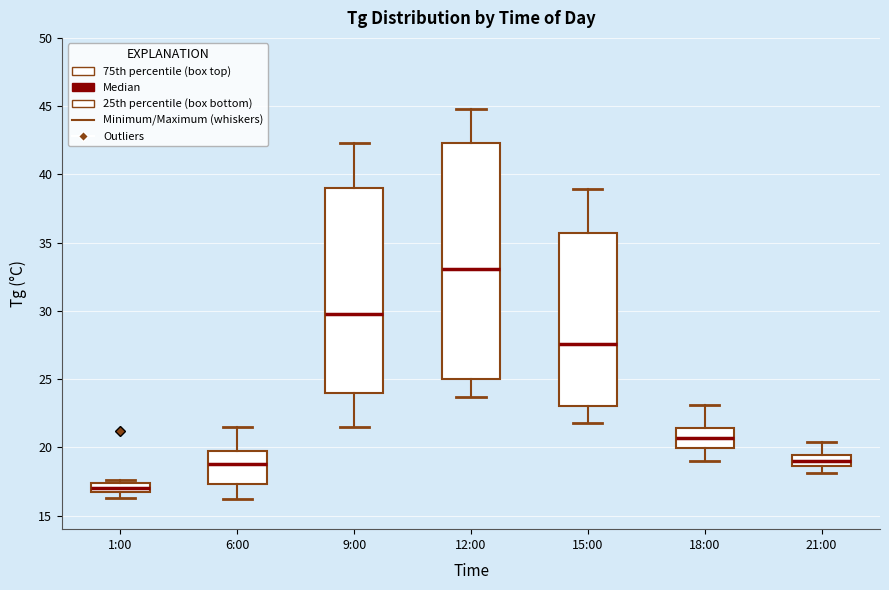

Where is the lower edge of the box for 18:00 on the y-axis? The values are not printed on the chart, so give them approximately, as read against the axis.

20.0